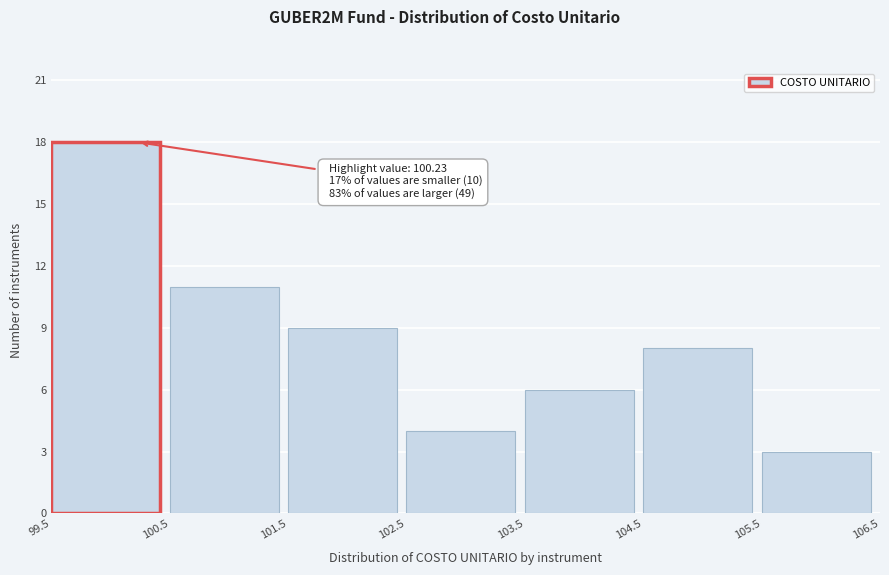

Which range on the x-axis has the tallest bar?

99.5 to 100.5